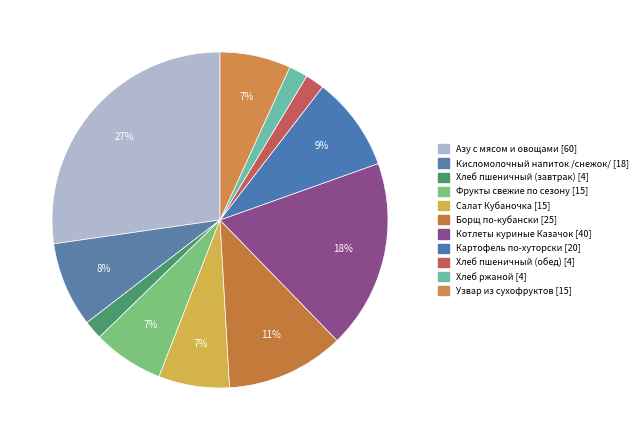

How many slices are in this pie chart?

11